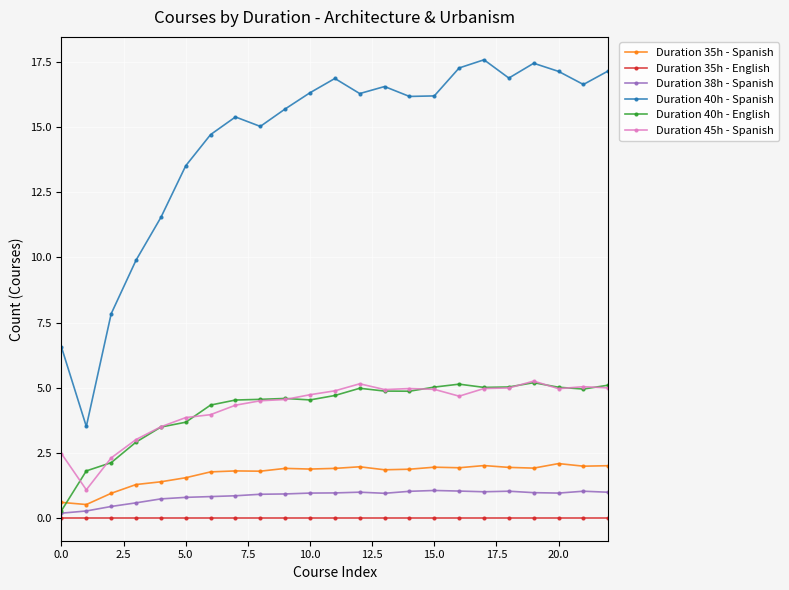

What are all the series names shown in the legend?

Duration 35h - Spanish, Duration 35h - English, Duration 38h - Spanish, Duration 40h - Spanish, Duration 40h - English, Duration 45h - Spanish